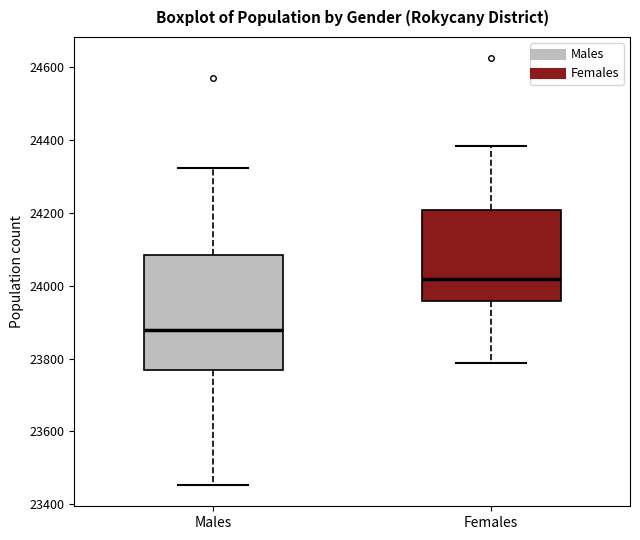

Reading left to right, transcribe this box plot: for each box, give where its median line is, the range the box spans, and where its two whiskers end, as read against the y-axis. The values are not printed on the chart, so give them approximately, as read against the axis.

Males: median 23880, box 23760 to 24080, whiskers 23460 to 24320
Females: median 24020, box 23960 to 24200, whiskers 23780 to 24380